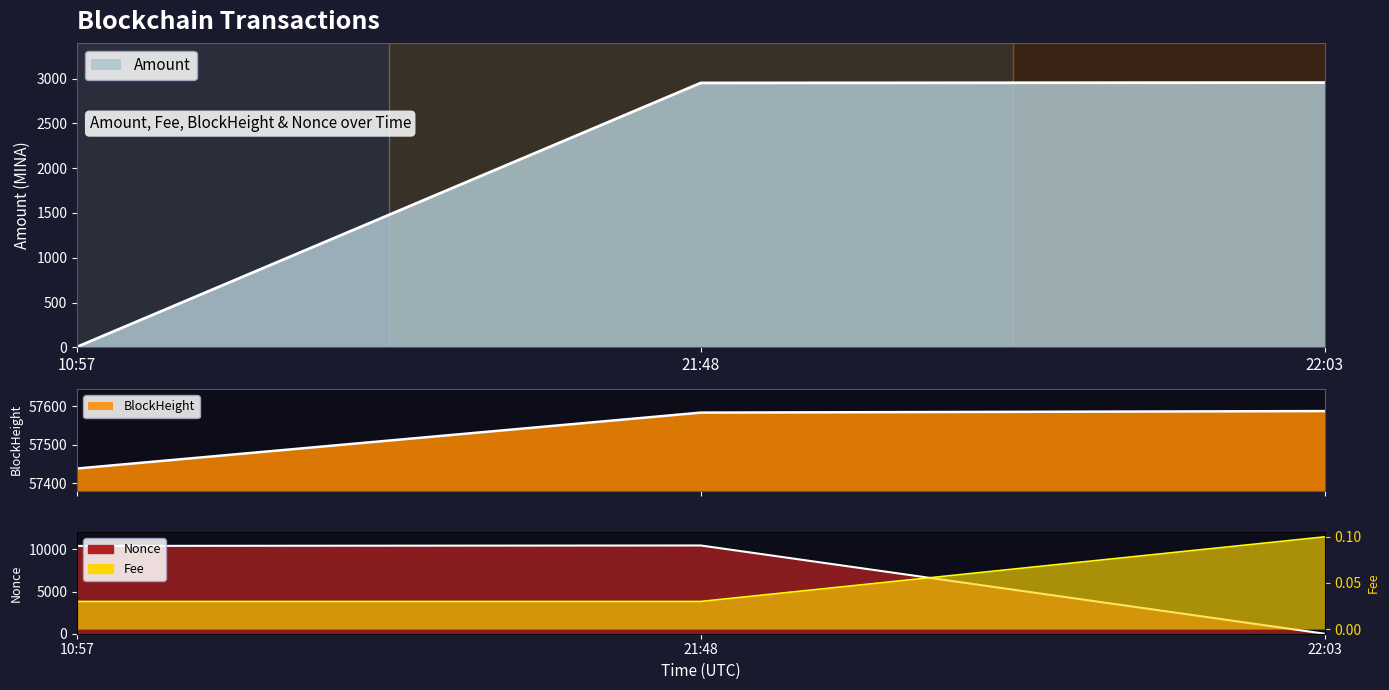

How many distinct data groups are displayed?

4